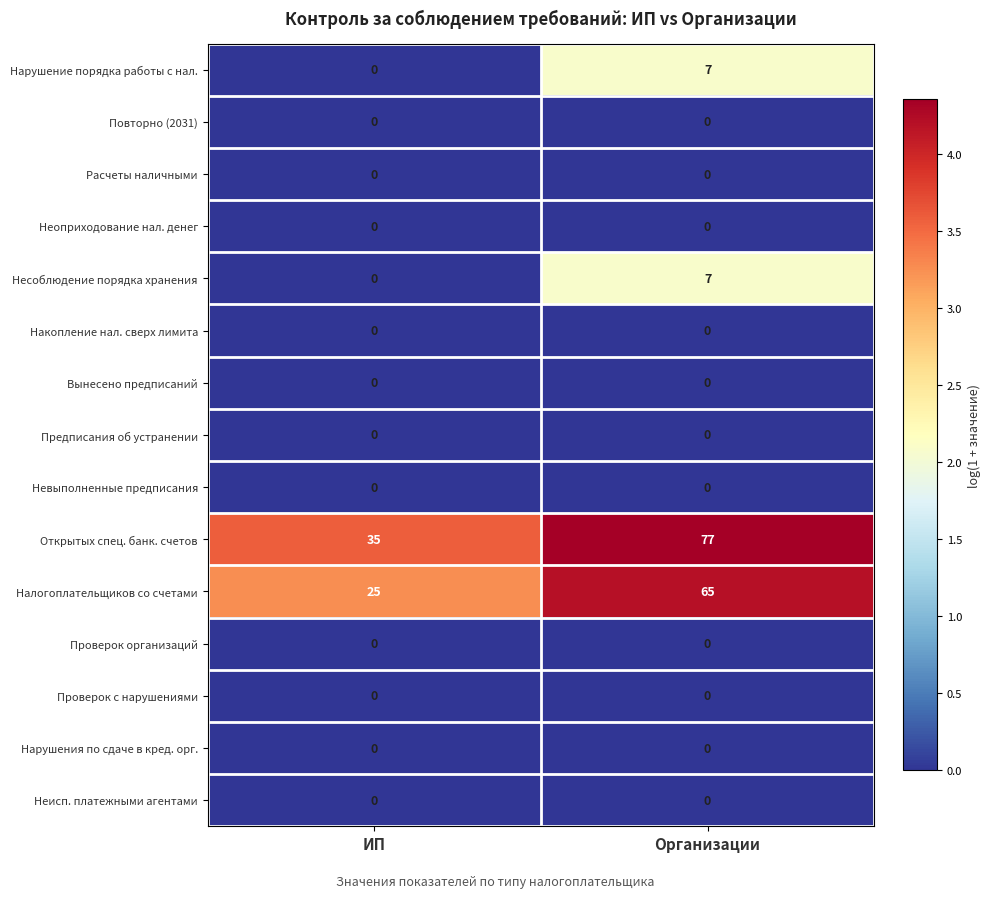

Reading right to left, extract all data points from this chart.

Нарушение порядка работы с нал.: 7	0
Повторно (2031): 0	0
Расчеты наличными: 0	0
Неоприходование нал. денег: 0	0
Несоблюдение порядка хранения: 7	0
Накопление нал. сверх лимита: 0	0
Вынесено предписаний: 0	0
Предписания об устранении: 0	0
Невыполненные предписания: 0	0
Открытых спец. банк. счетов: 77	35
Налогоплательщиков со счетами: 65	25
Проверок организаций: 0	0
Проверок с нарушениями: 0	0
Нарушения по сдаче в кред. орг.: 0	0
Неисп. платежными агентами: 0	0